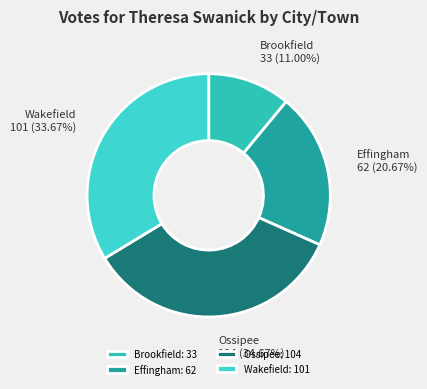

Rank the categories by value from lowest to highest.

Brookfield, Effingham, Wakefield, Ossipee